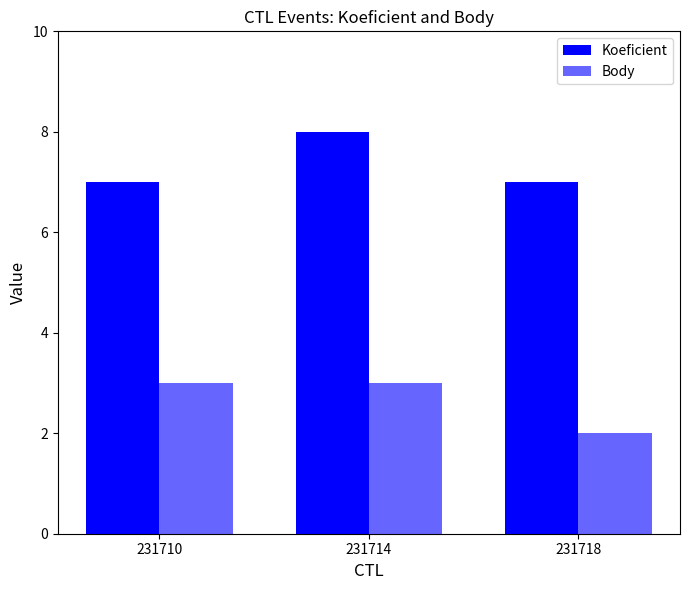

Which category has the lowest value across all series?

231718